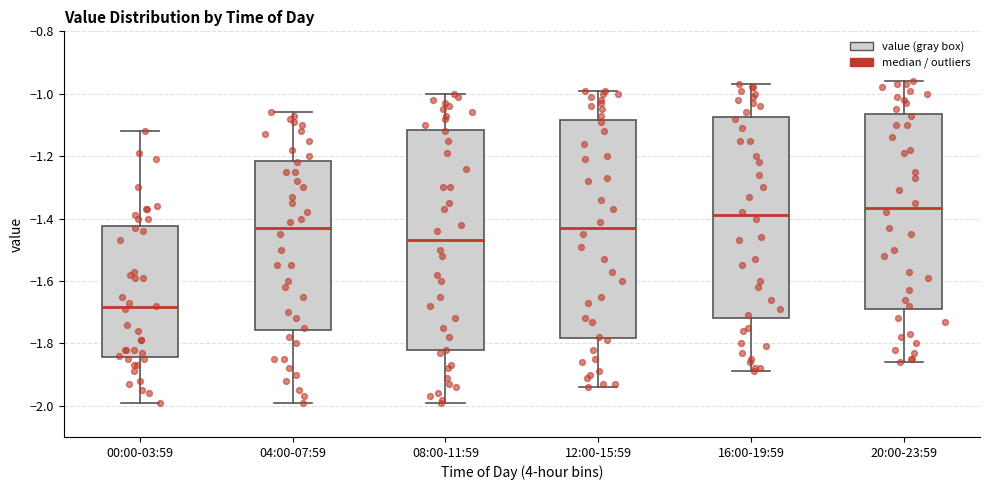

Which box has the lowest median line?

00:00-03:59